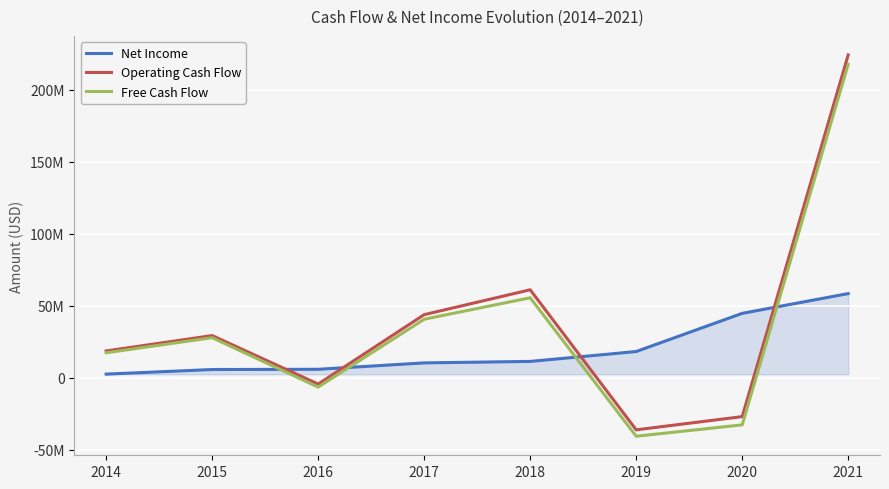

What is the difference between the Net Income values at 2014 and 2015?

3198000